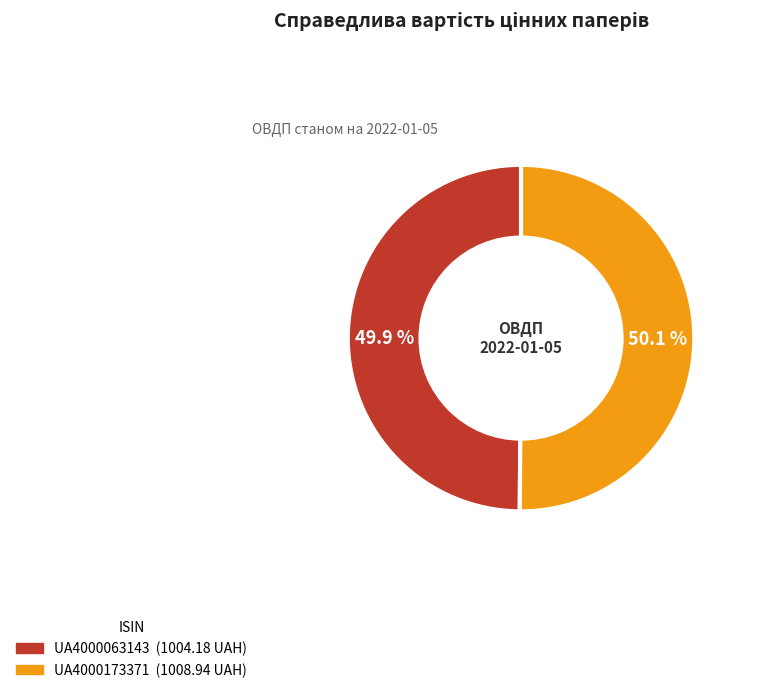

The UA4000063143 slice represents 50% of the pie. True or false?

True